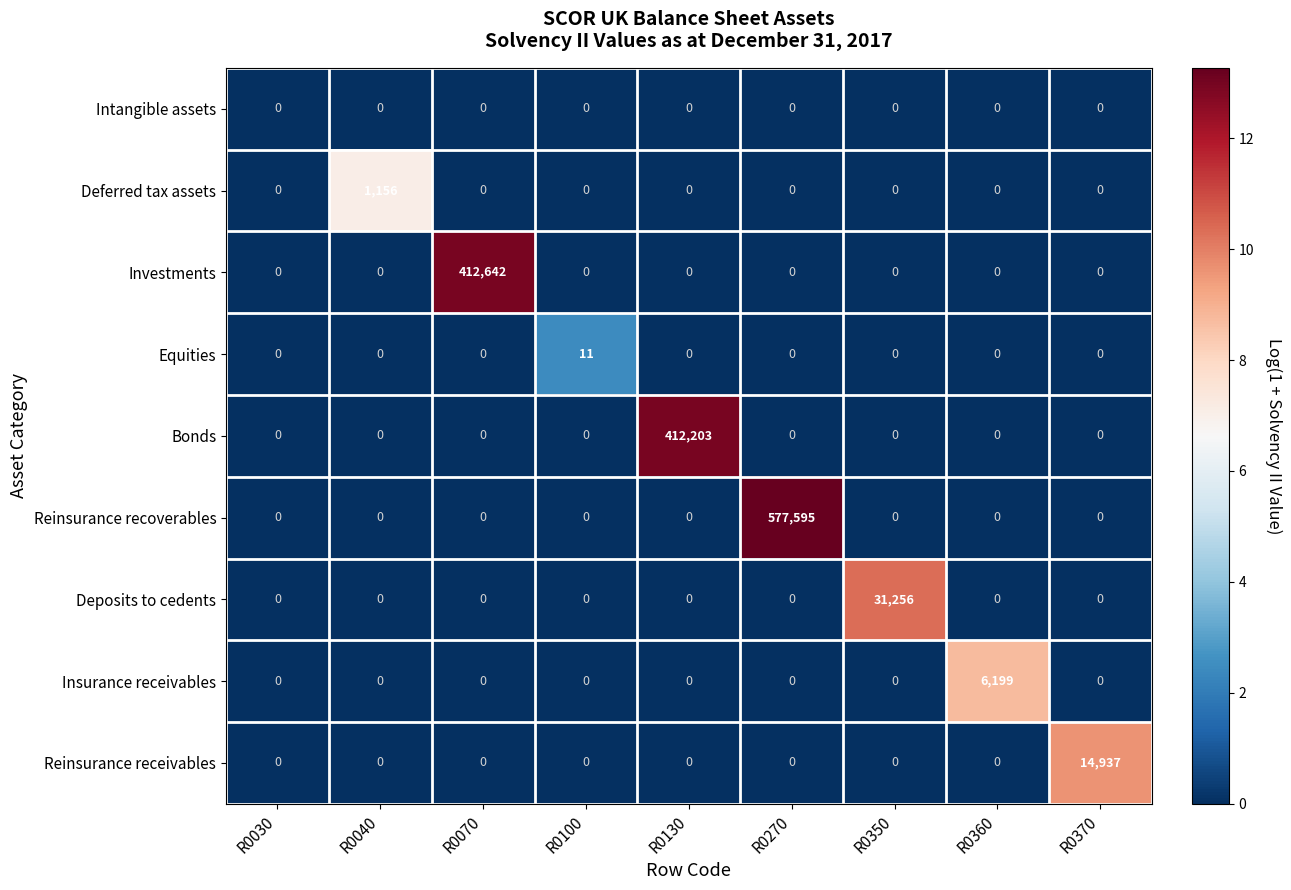

Count the number of data series in this chart.

9